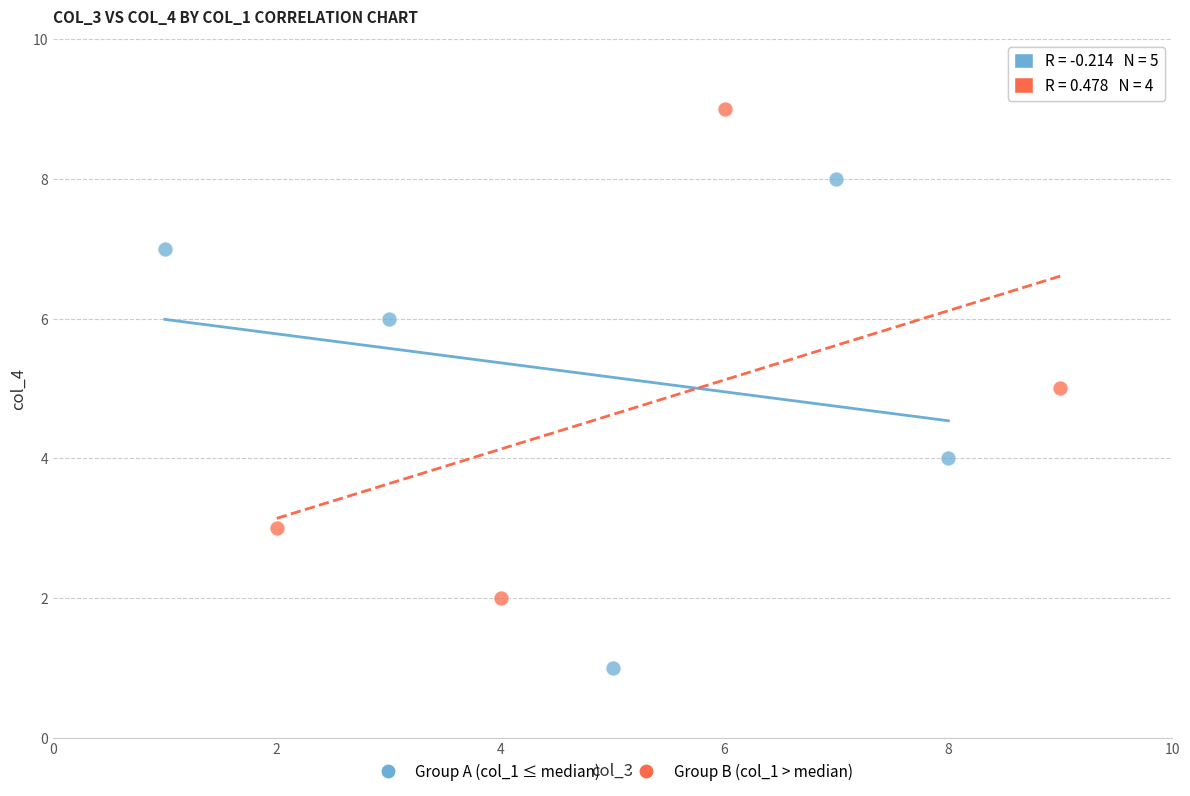

Which series reaches the minimum Y coordinate?

Group A (col_1 ≤ median)